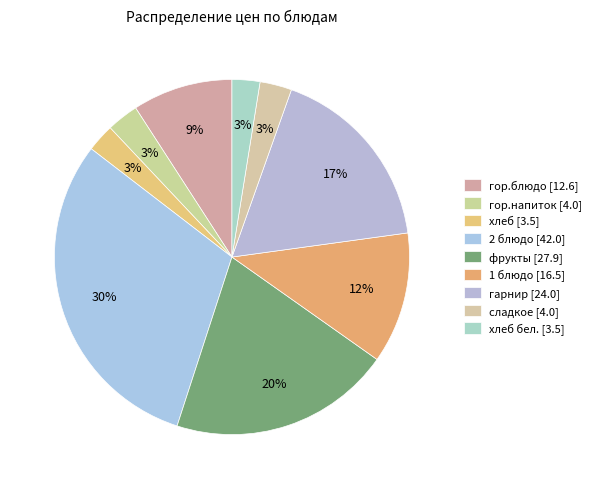

Is there a majority slice in this chart?

No